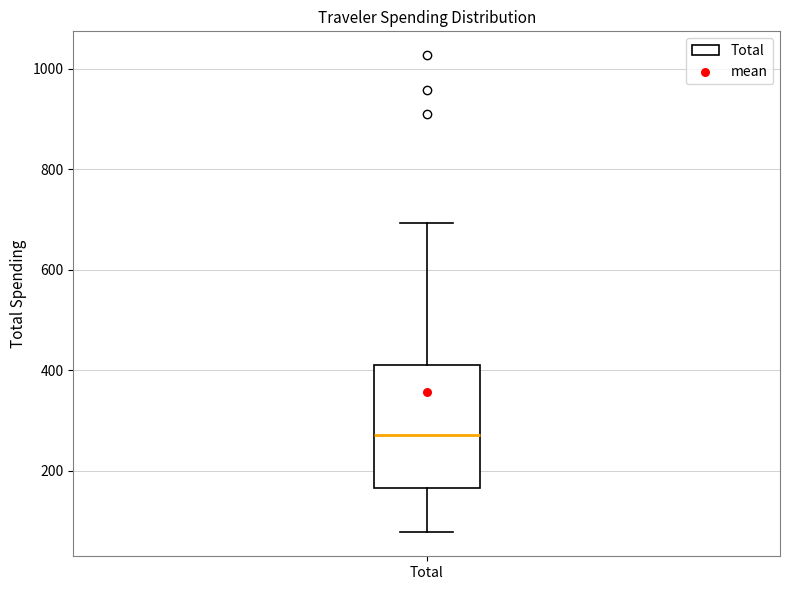

Transcribe this box plot: give where the median line is, the range the box spans, and where the two whiskers end, as read against the y-axis. The values are not printed on the chart, so give them approximately, as read against the axis.

median 280, box 160 to 400, whiskers 80 to 700